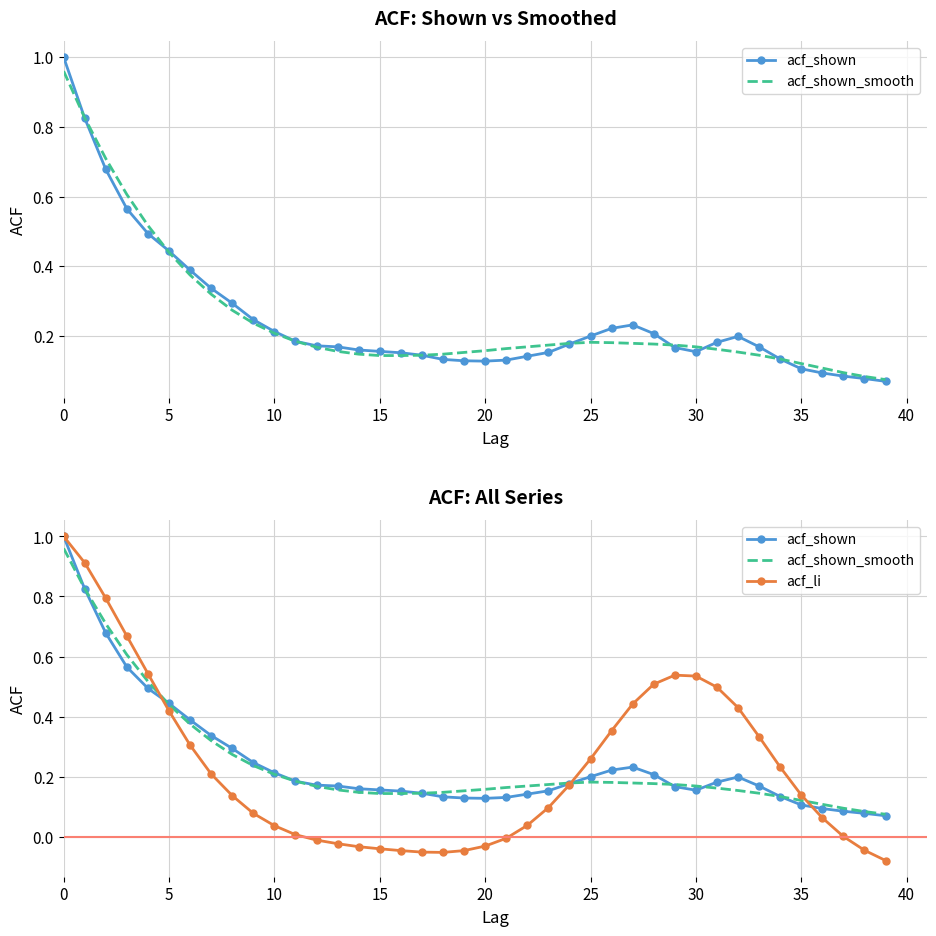

Where is acf_shown_smooth nearest to the value 0?

39